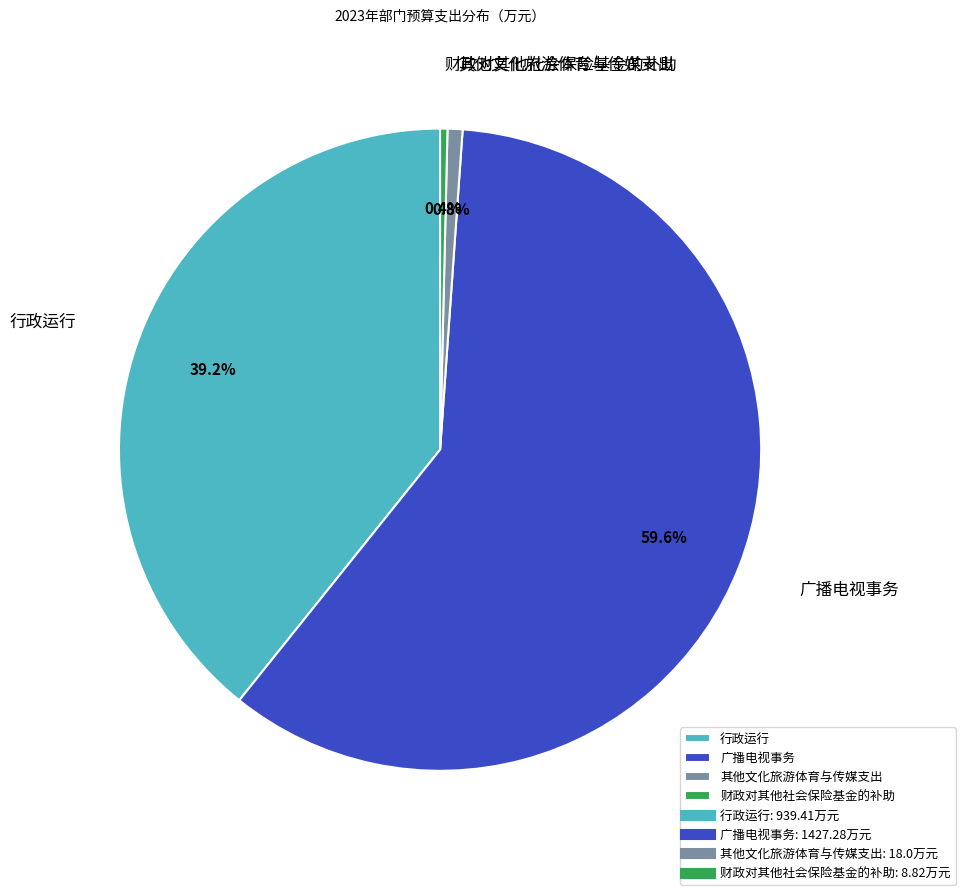

How much of the chart is everything except 行政运行?

60.8%